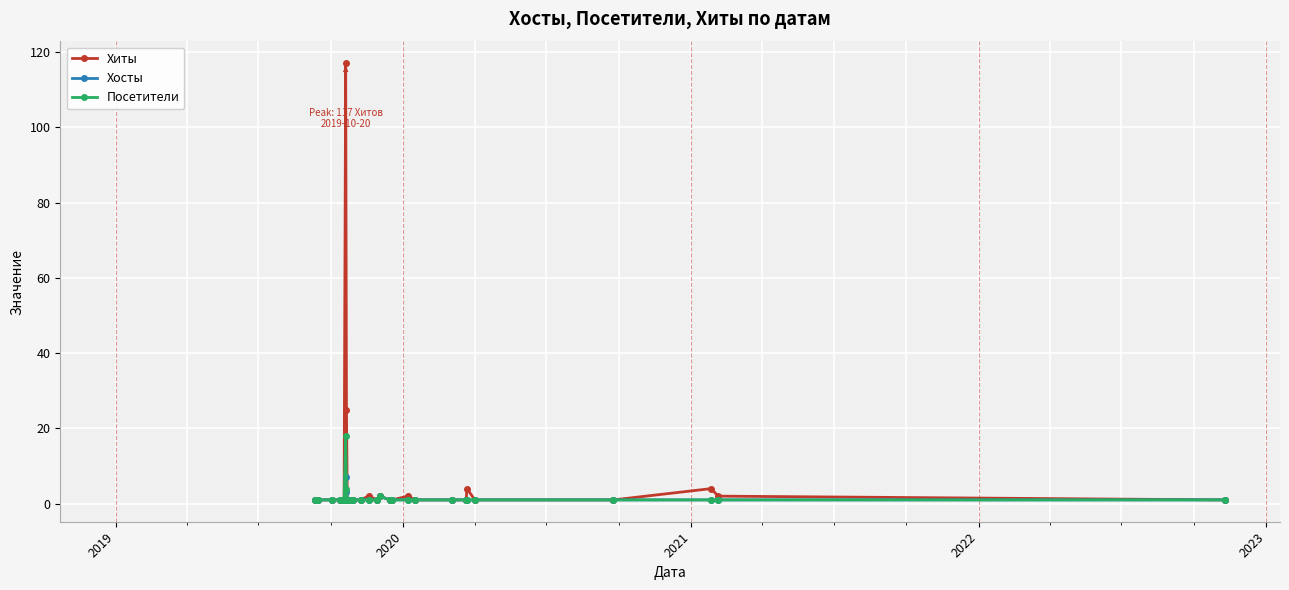

In Посетители, how many points are higher than both neighbors (excluding endpoints)?

2